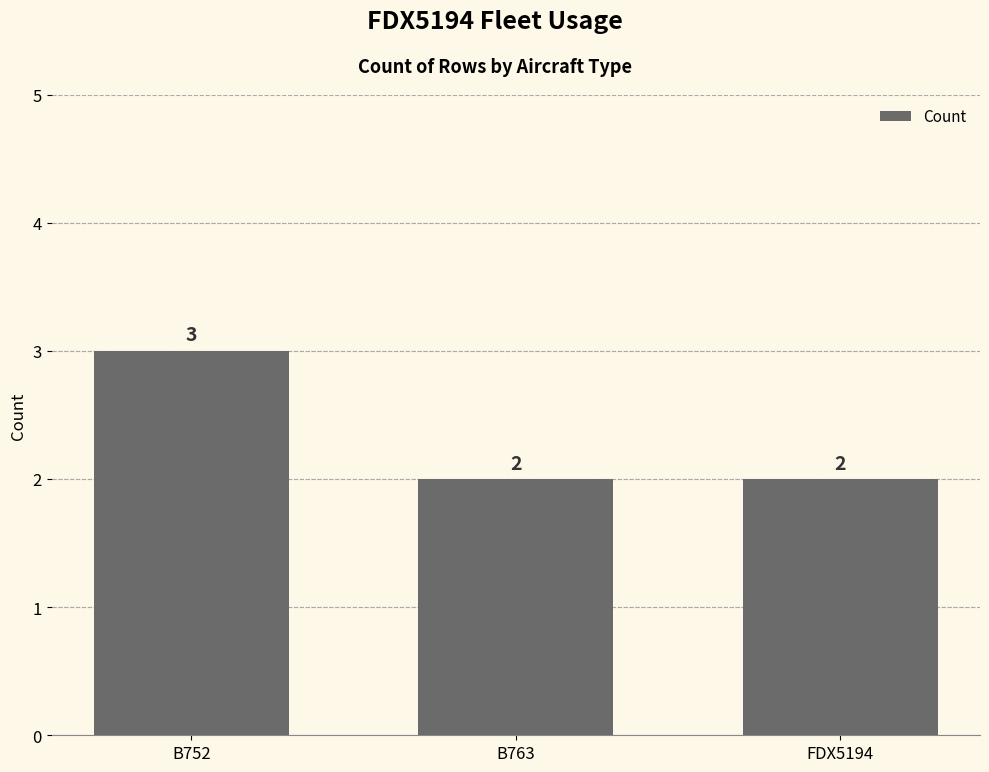

At which category does the chart reach its peak across all series?

B752